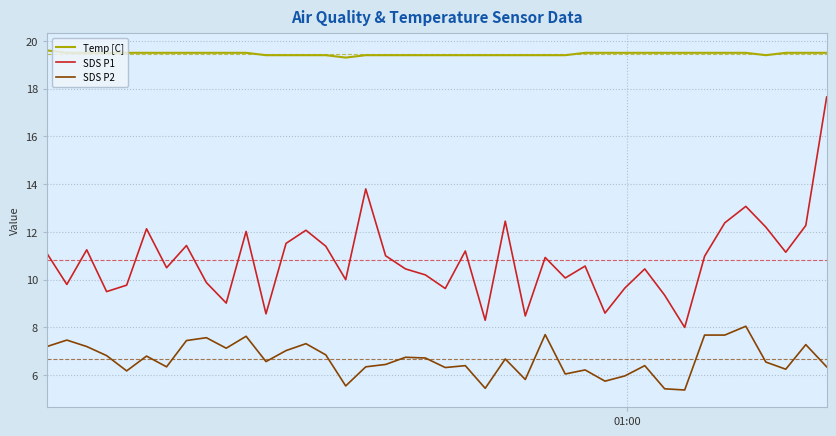

How many lines are shown in the chart?

3